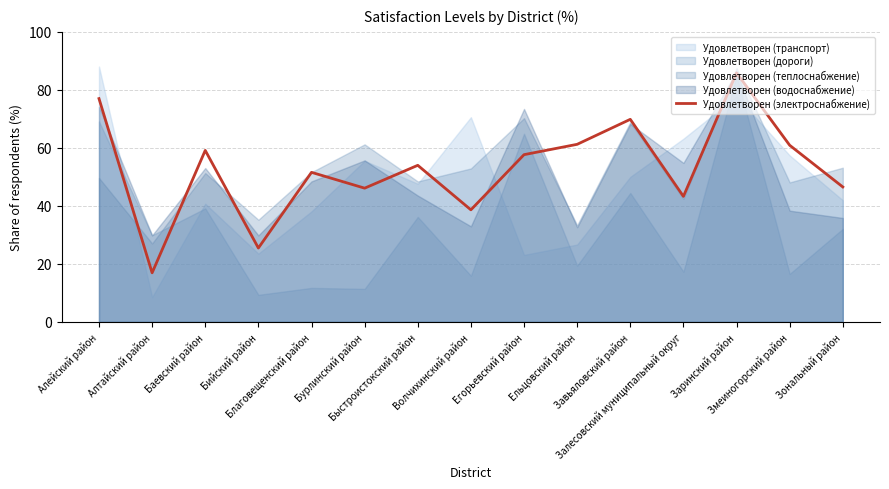

Does the chart have visible grid lines?

Yes